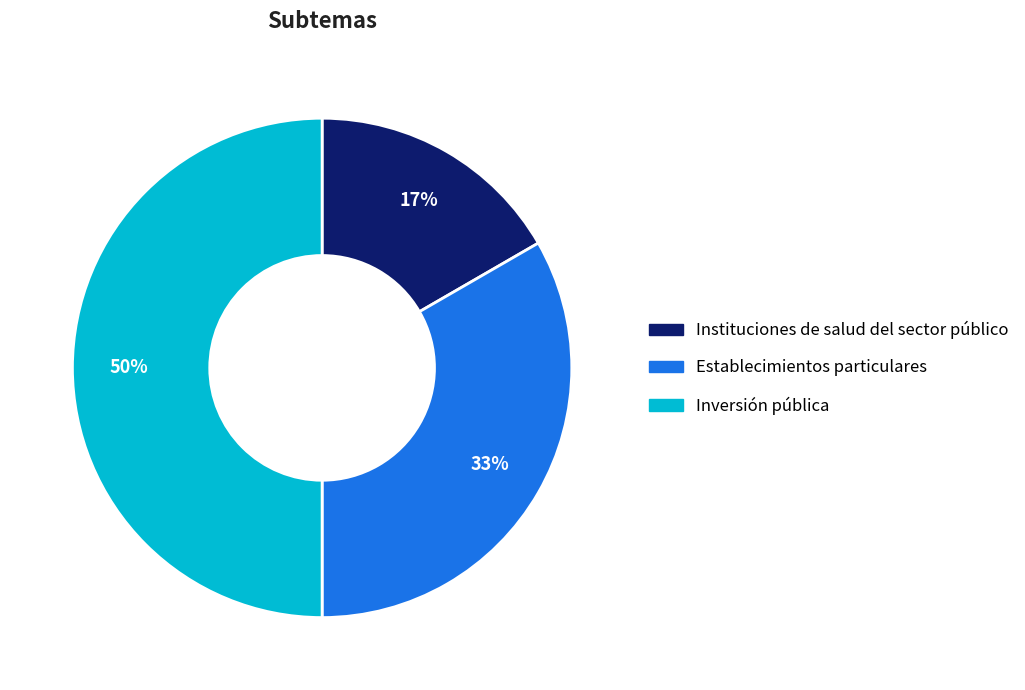

To the nearest percent, what portion does Inversión pública represent?

50%